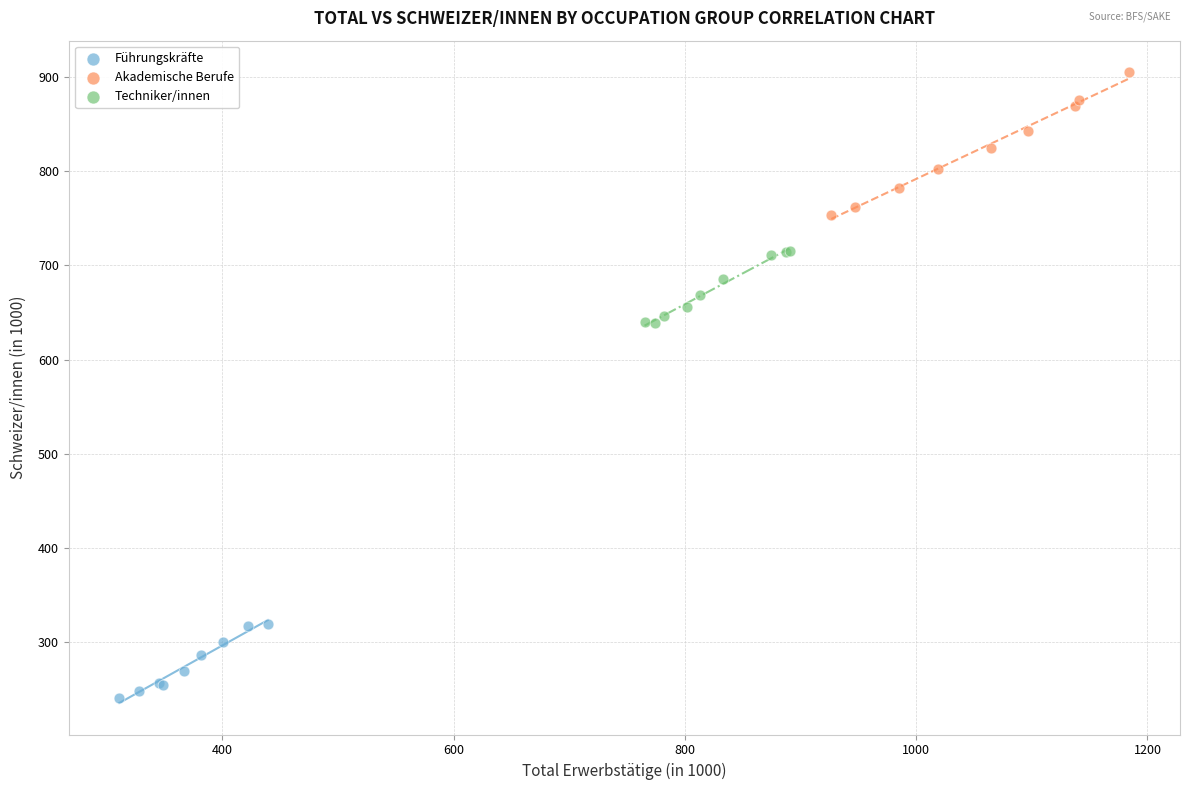

Which series contains the highest Y value?

Akademische Berufe